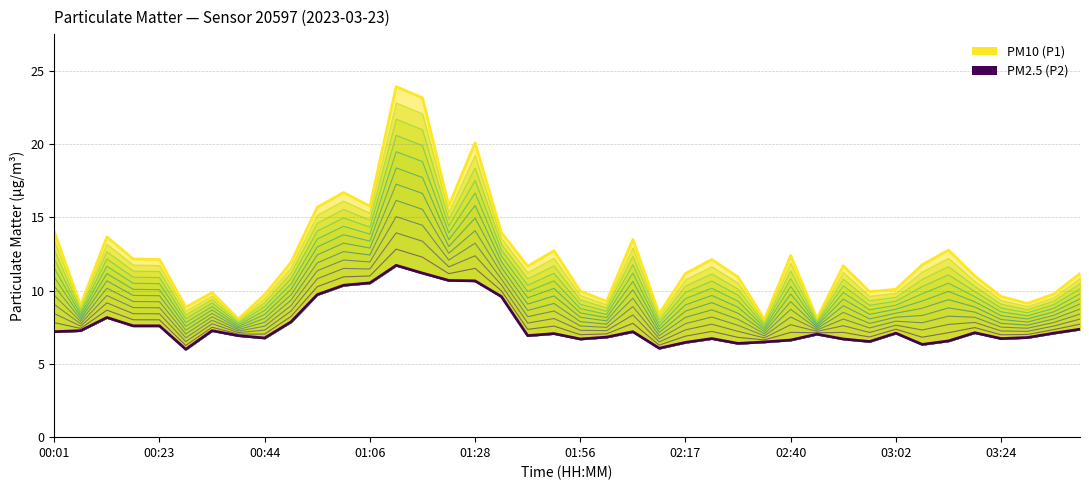

Reading left to right, list all the values displayed in this chart.

PM10 (P1): 00:01=14.0	00:07=9.0	00:12=13.7	00:17=12.2	00:23=12.1	00:28=8.9	00:34=9.9	00:39=8.1	00:44=9.7	00:50=11.9	00:55=15.7	01:01=16.7	01:06=15.8	01:11=23.9	01:17=23.2	01:22=15.8	01:28=20.1	01:33=14.0	01:38=11.7	01:50=12.7	01:56=10.0	02:01=9.3	02:06=13.5	02:12=8.4	02:17=11.2	02:23=12.1	02:29=10.9	02:35=8.0	02:40=12.4	02:46=8.1	02:51=11.7	02:56=9.9	03:02=10.1	03:07=11.8	03:13=12.8	03:19=11.0	03:24=9.6	03:29=9.1	03:35=9.8	03:40=11.2
PM2.5 (P2): 00:01=7.2	00:07=7.3	00:12=8.2	00:17=7.6	00:23=7.6	00:28=6.0	00:34=7.3	00:39=6.9	00:44=6.8	00:50=7.9	00:55=9.7	01:01=10.4	01:06=10.5	01:11=11.7	01:17=11.2	01:22=10.7	01:28=10.7	01:33=9.6	01:38=6.9	01:50=7.1	01:56=6.7	02:01=6.8	02:06=7.2	02:12=6.1	02:17=6.5	02:23=6.7	02:29=6.4	02:35=6.5	02:40=6.6	02:46=7.0	02:51=6.7	02:56=6.5	03:02=7.1	03:07=6.3	03:13=6.6	03:19=7.1	03:24=6.7	03:29=6.8	03:35=7.1	03:40=7.4